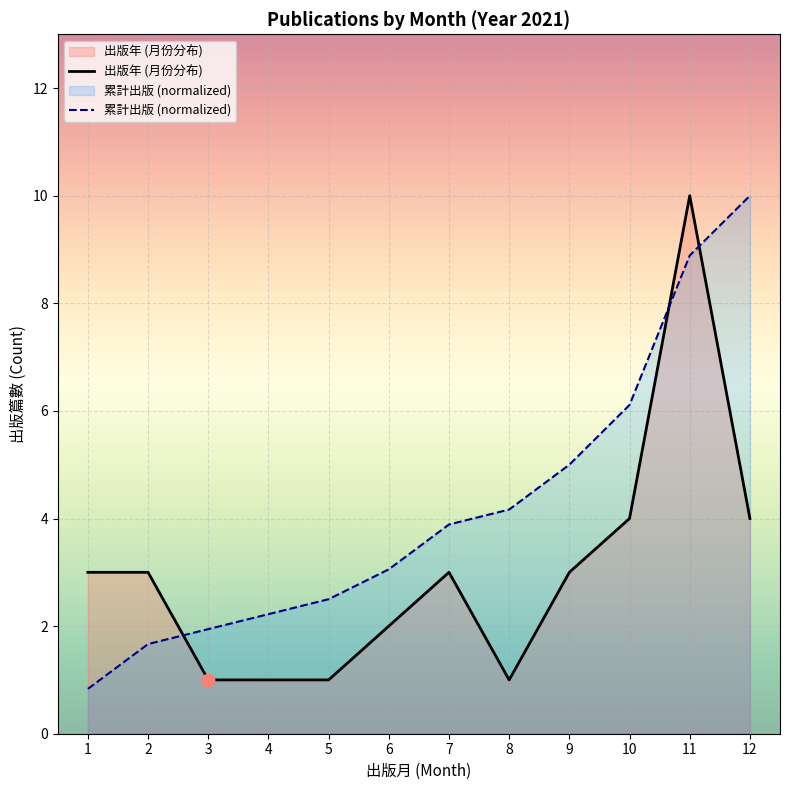

At which category is the sum across all series the highest?

11